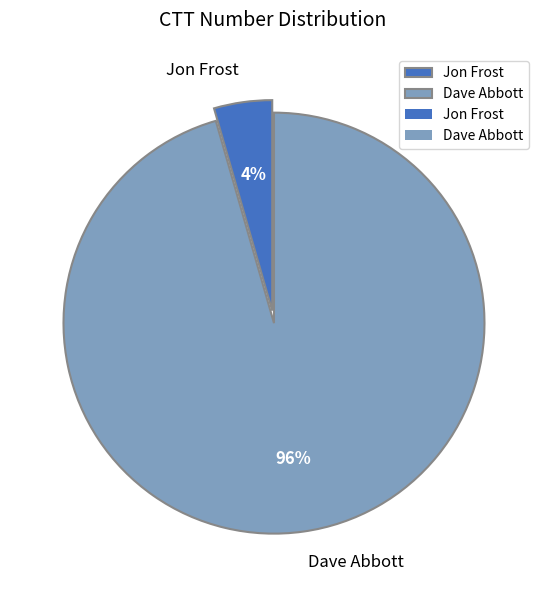

Which has a higher value, Jon Frost or Dave Abbott?

Dave Abbott